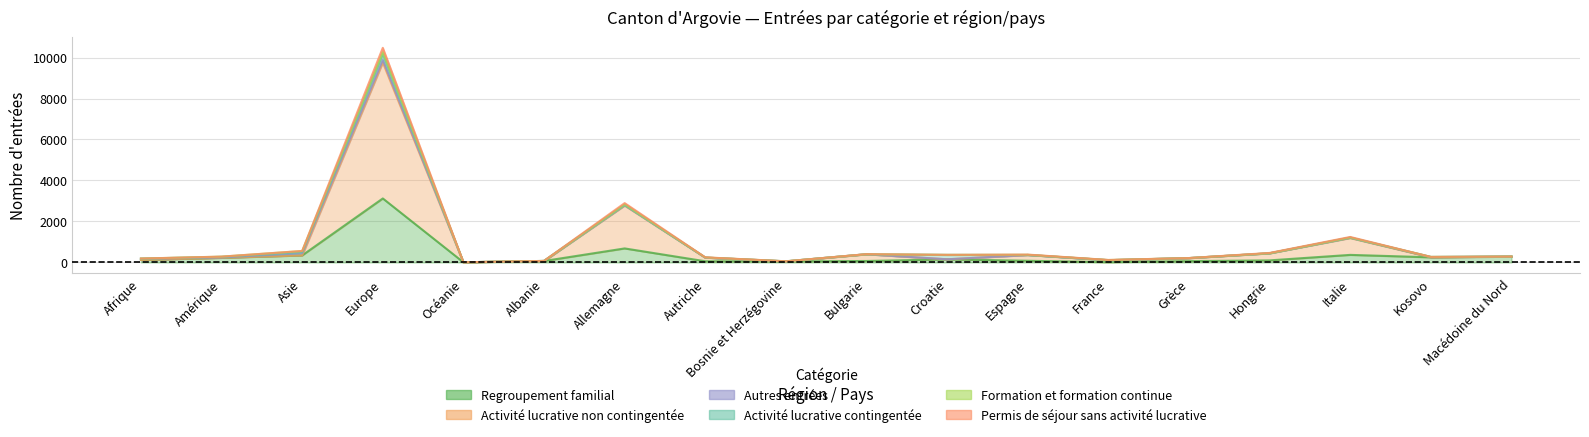

True or false: Activité lucrative non contingentée has a value of 69 at France.

False